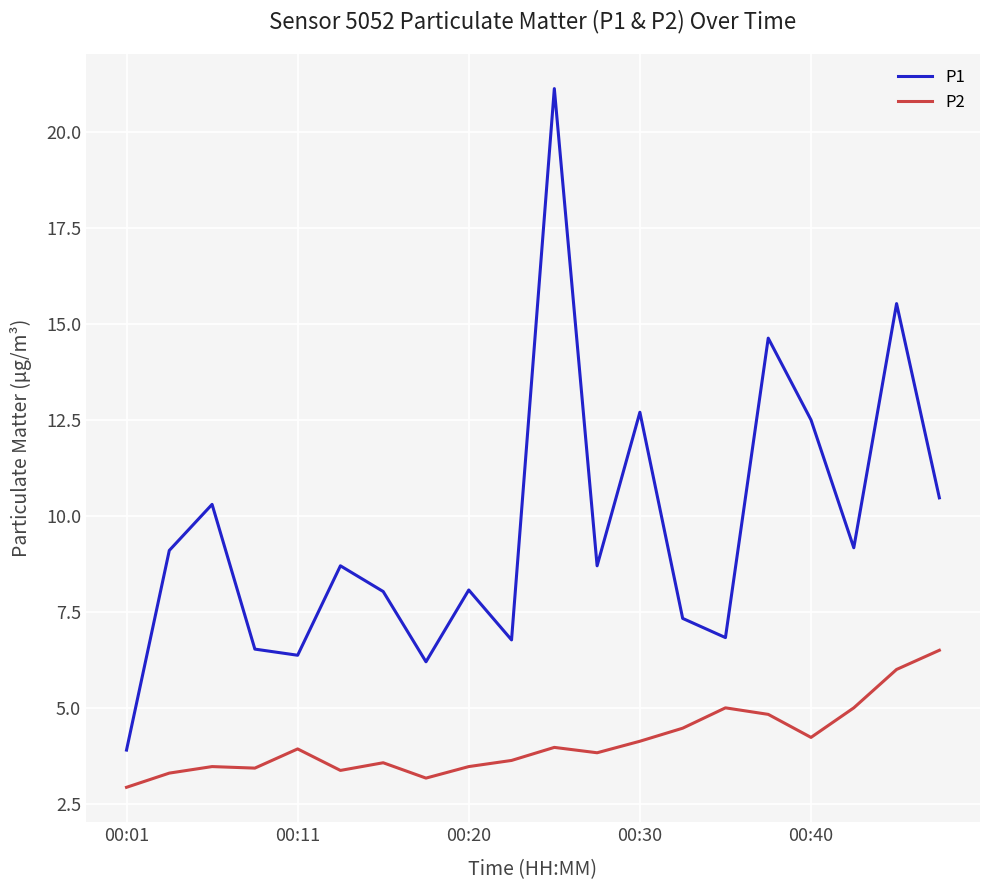

True or false: P1 and P2 cross at least once.

False